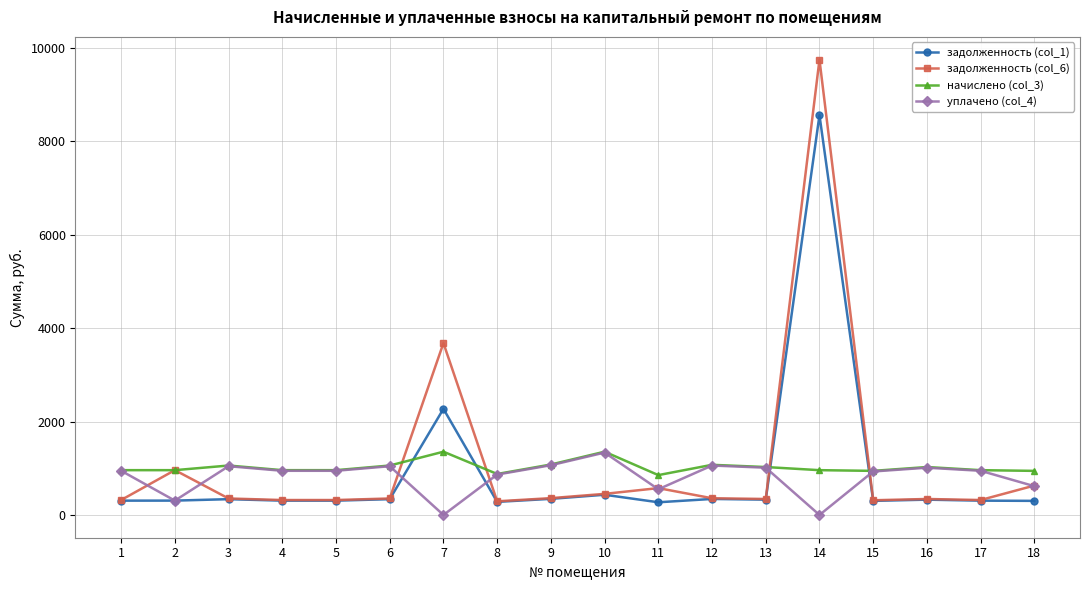

What is the highest value of the начислено (col_3) series?

1354.3